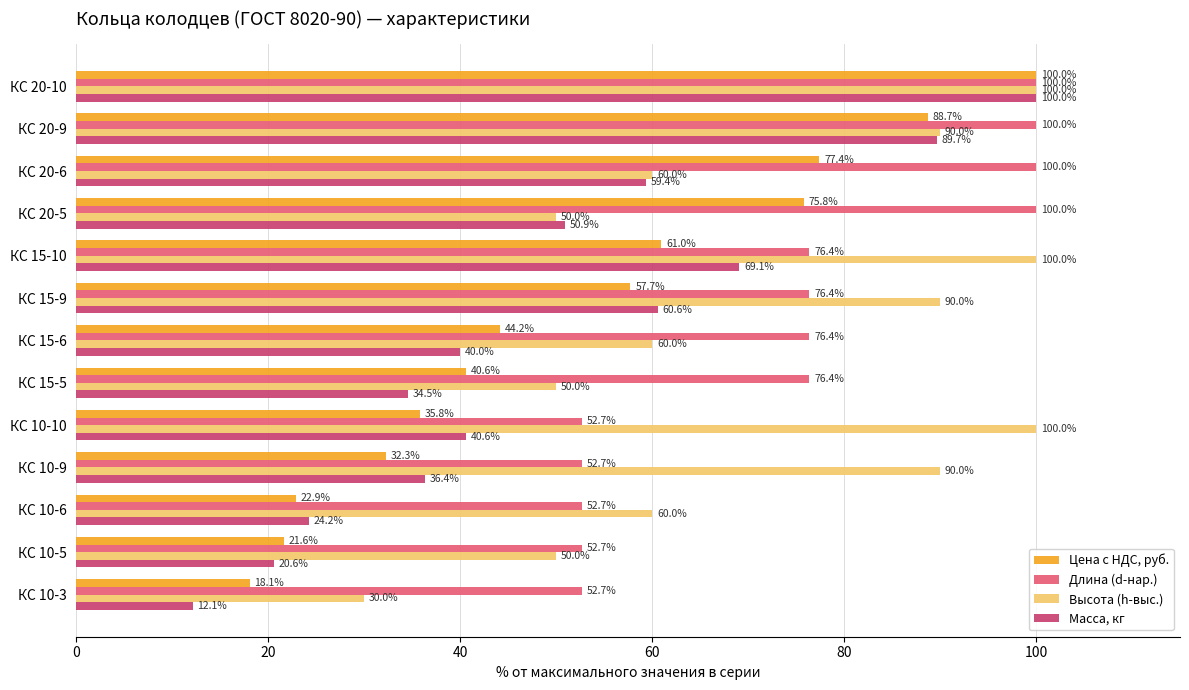

What is the highest value of the Высота (h-выс.) series?

100.0